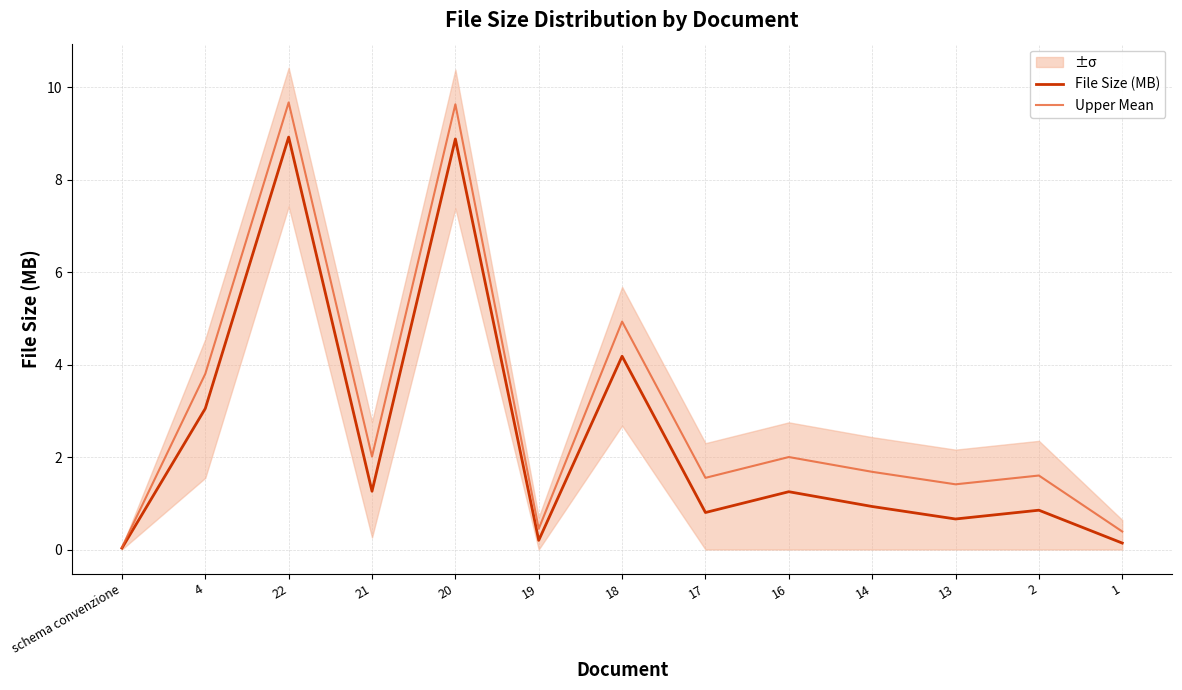

Is the value of File Size (MB) at 17 greater than the value of Upper Mean at schema convenzione?

Yes